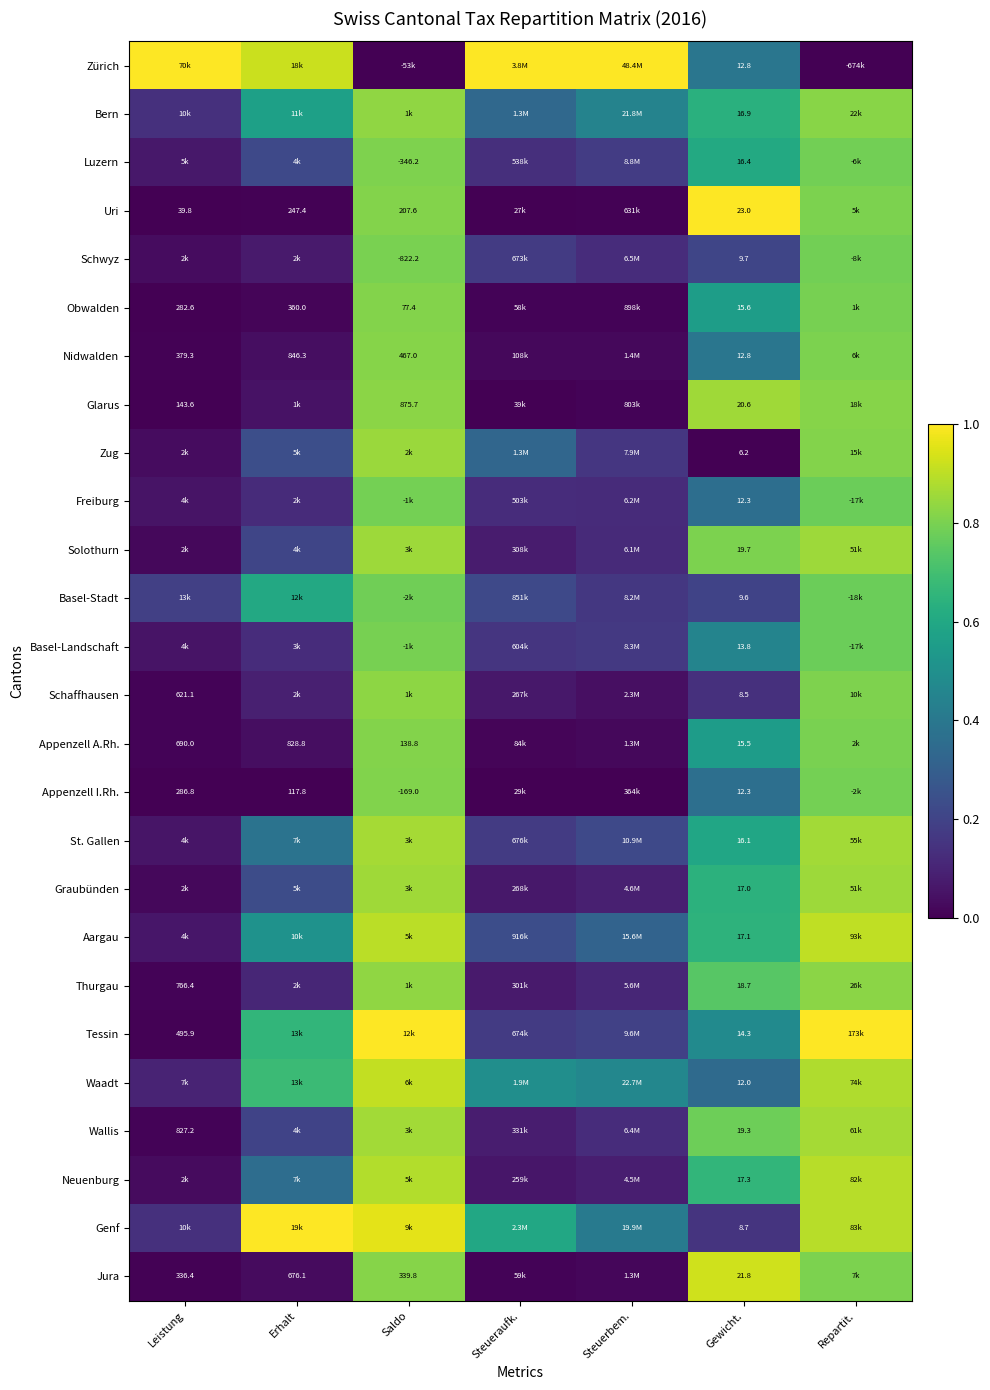

Which category has the lowest value in the Aargau series?

Leistung